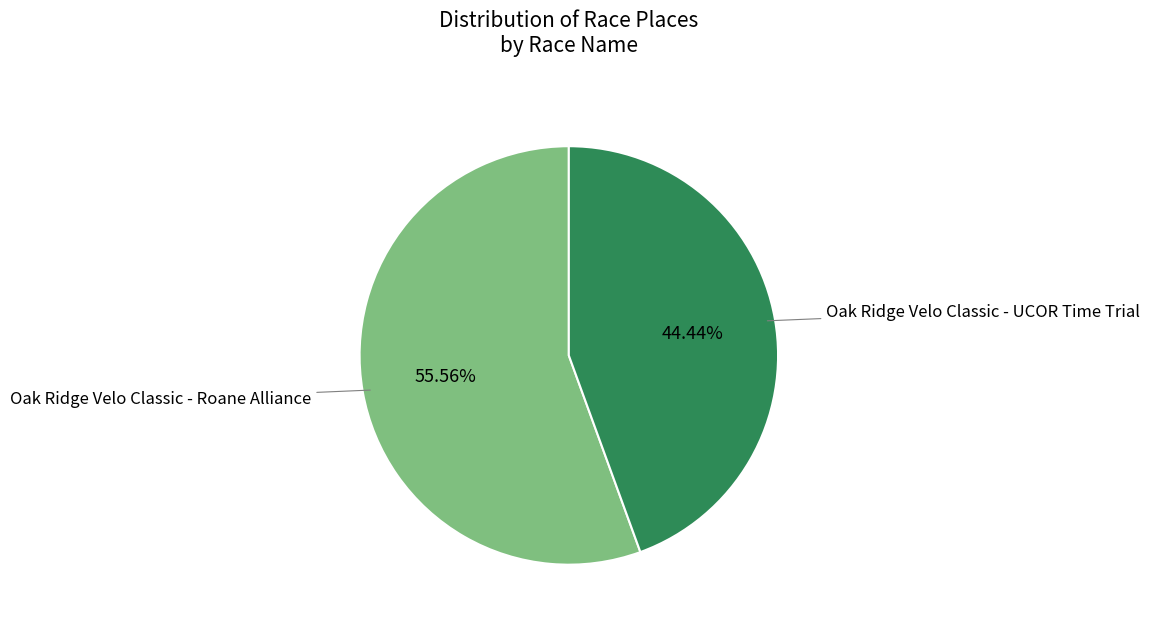

How many slices are in this pie chart?

2